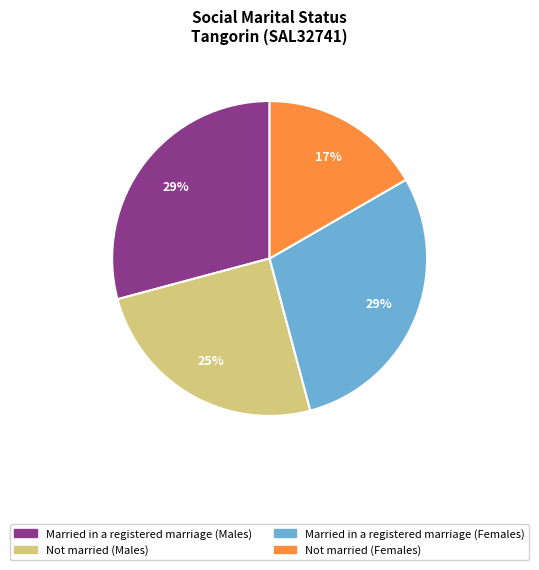

Is there any slice that represents more than half of the pie?

No